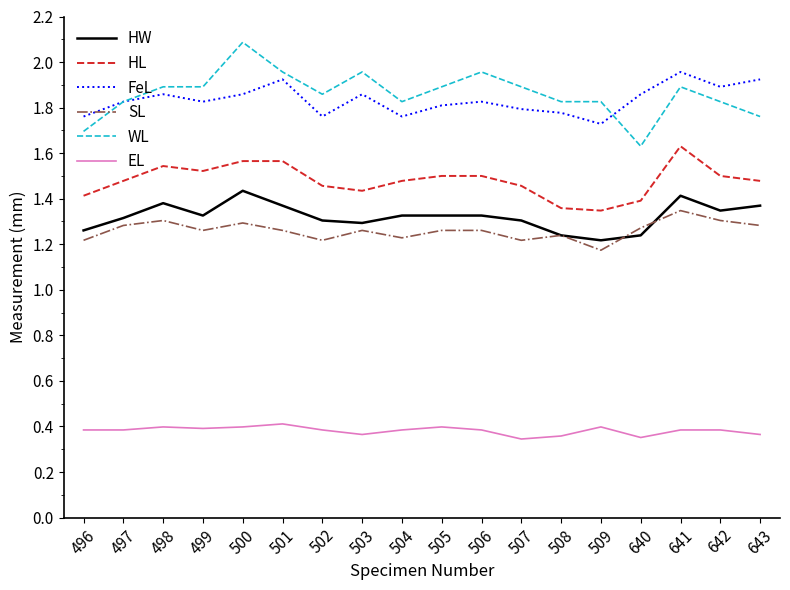

What are all the series names shown in the legend?

HW, HL, FeL, SL, WL, EL